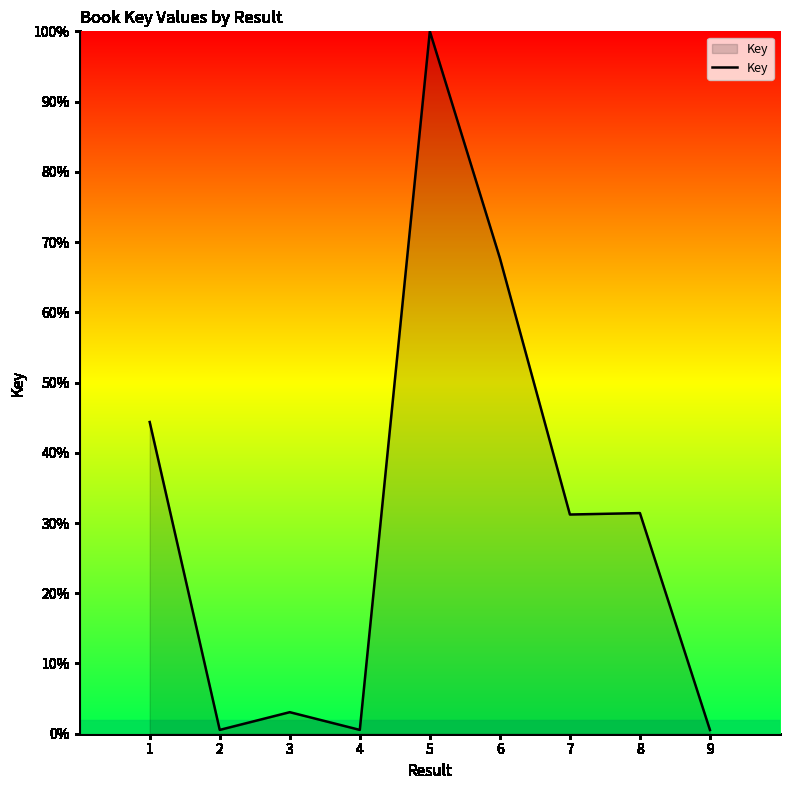

At which category does the chart reach its peak across all series?

5